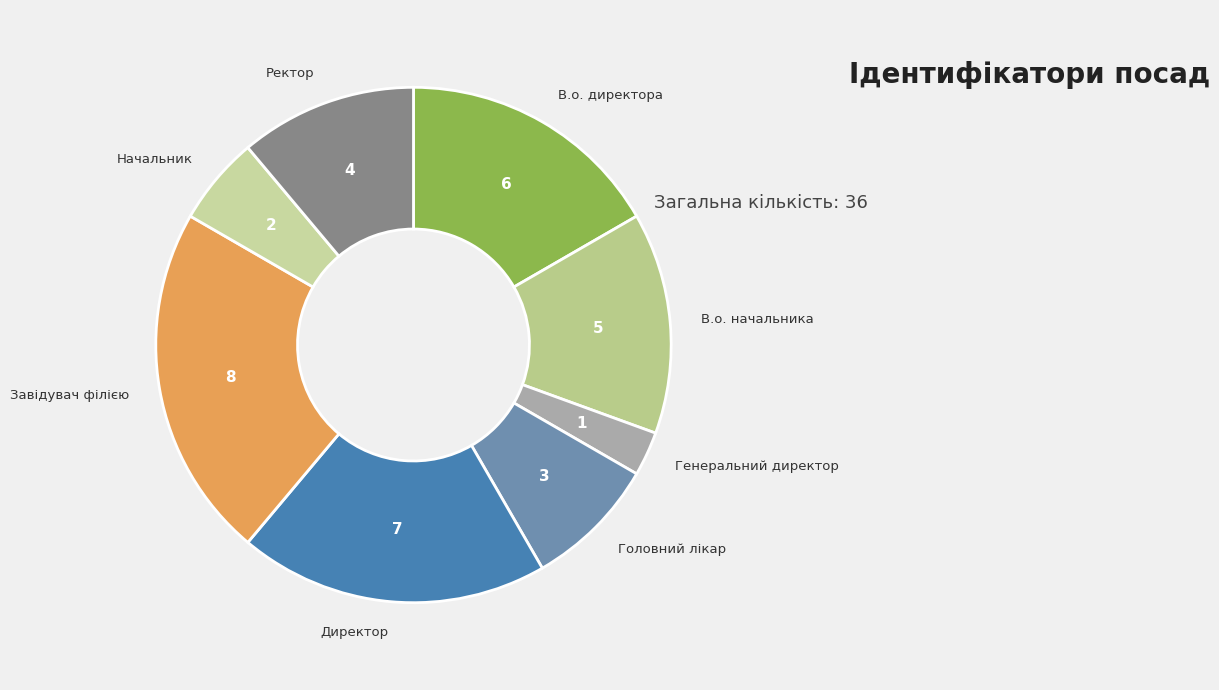

Is there any slice that represents more than half of the pie?

No